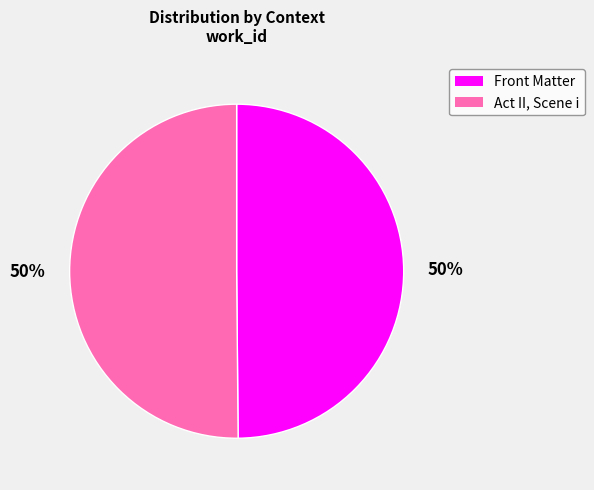

To the nearest percent, what portion does Front Matter represent?

50%